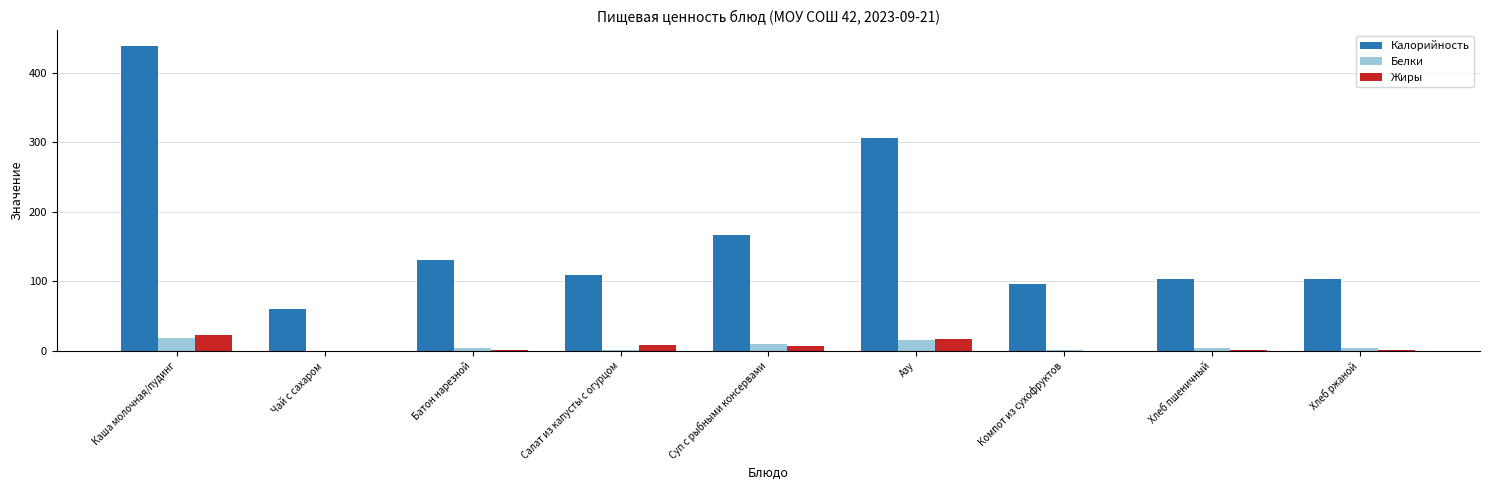

Which series changed the most between Каша молочная/пудинг and Компот из сухофруктов?

Калорийность